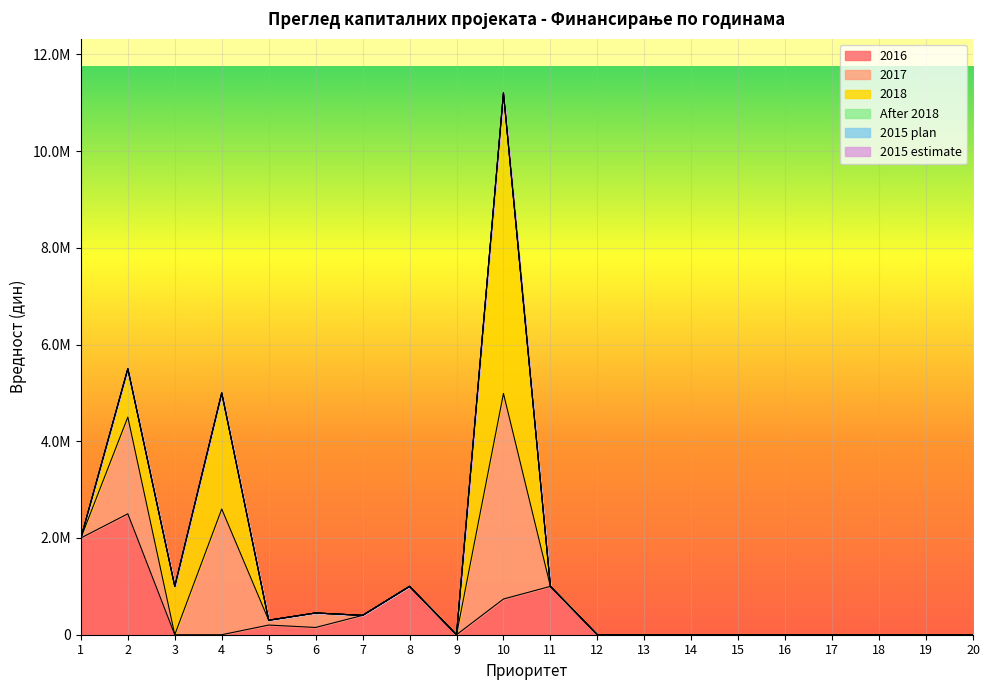

Which series has the largest range (max minus min)?

2018